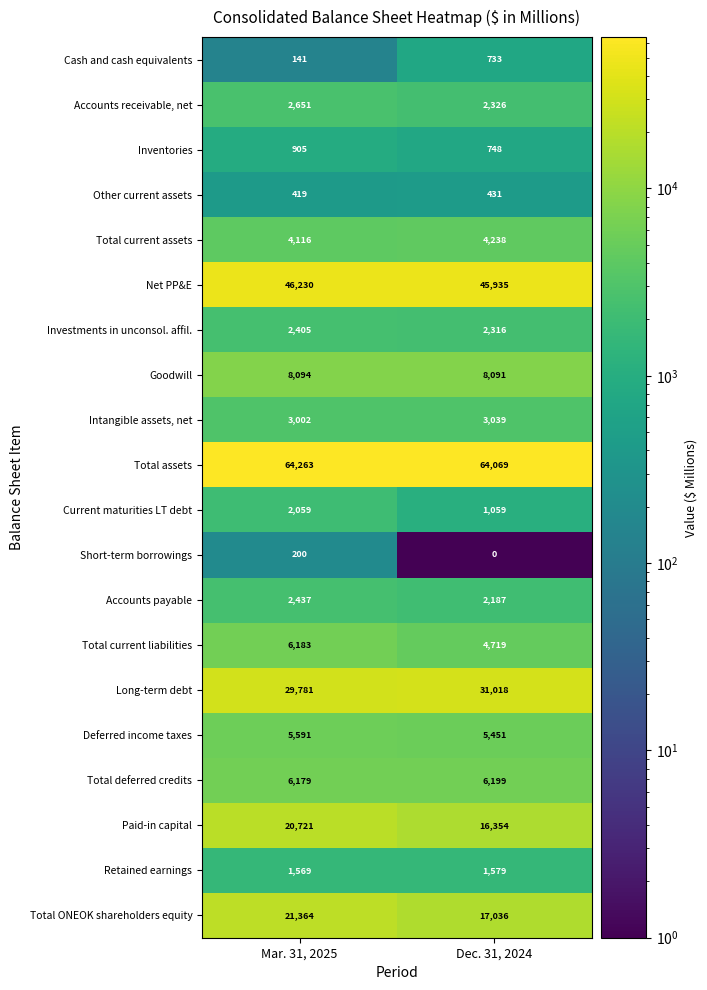

What is the maximum value shown in the chart?

64263